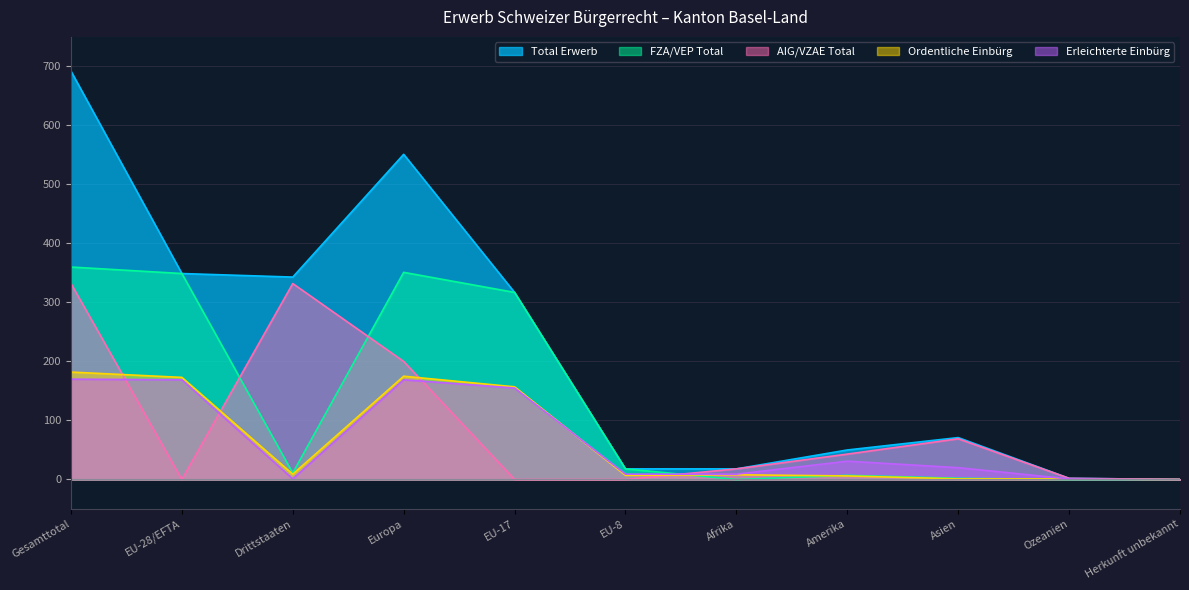

Reading right to left, extract all data points from this chart.

Total Erwerb: 0	2	71	50	18	18	317	551	343	349	692
FZA/VEP Total: 0	0	2	7	0	18	317	351	11	349	360
AIG/VZAE Total: 0	2	69	43	18	0	0	200	332	0	332
Ordentliche Einbürg: 0	1	1	6	8	7	157	175	9	173	182
Erleichterte Einbürg: 0	1	20	31	9	9	155	169	1	169	170